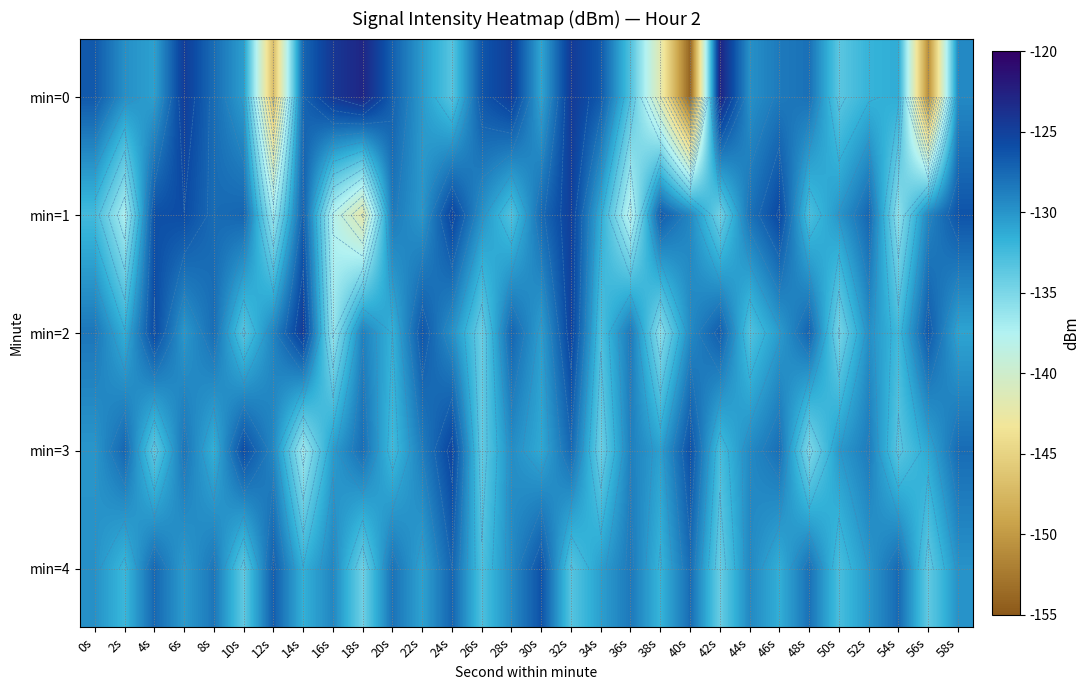

How many values in the min=3 series exceed -129?

12